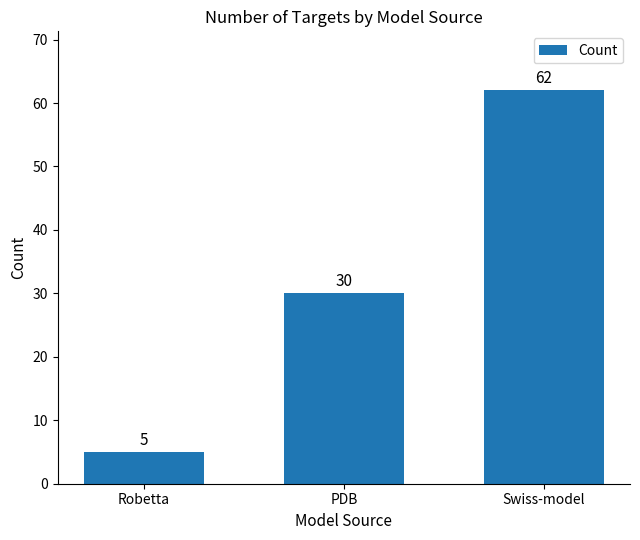

Where is the data nearest to the value 33?

PDB